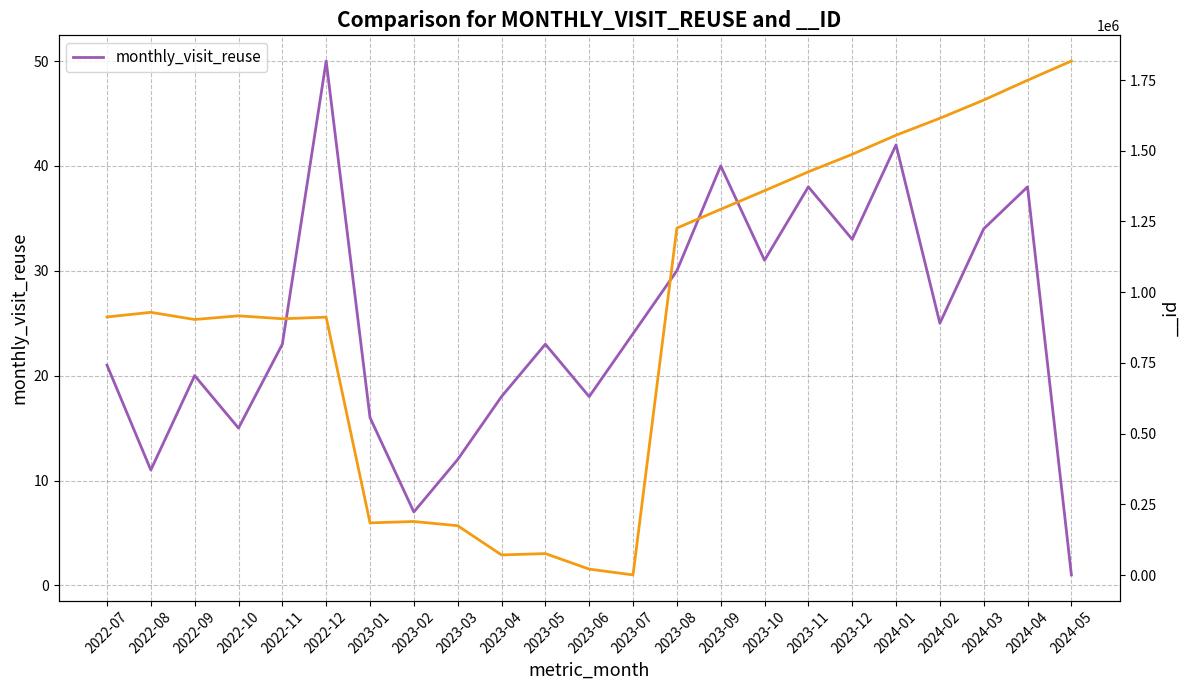

Rank the categories by value from highest to lowest.

2022-12, 2024-01, 2023-09, 2023-11, 2024-04, 2024-03, 2023-12, 2023-10, 2023-08, 2024-02, 2023-07, 2022-11, 2023-05, 2022-07, 2022-09, 2023-04, 2023-06, 2023-01, 2022-10, 2023-03, 2022-08, 2023-02, 2024-05